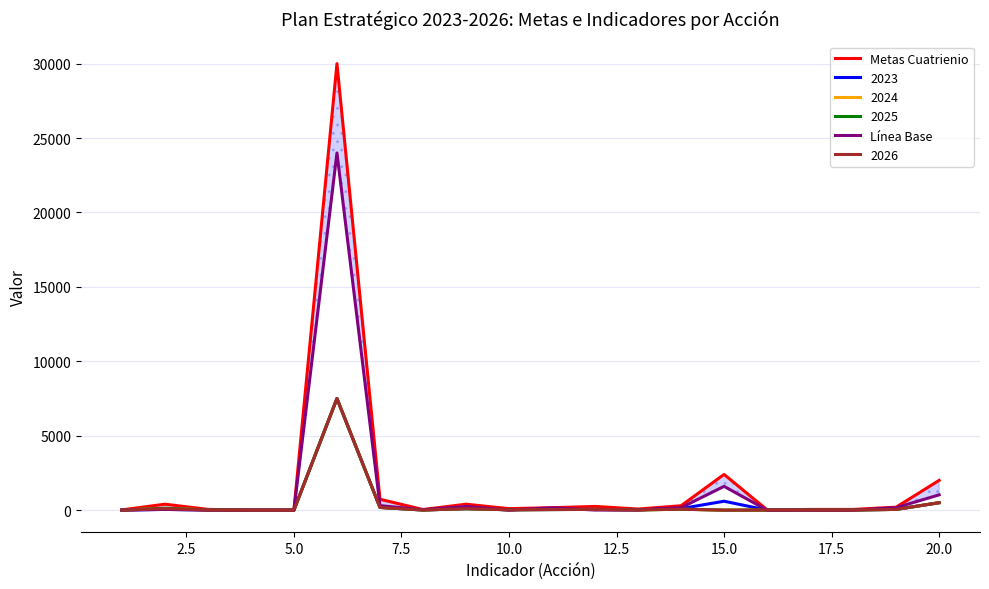

Does the chart display data point markers on the line(s)?

No